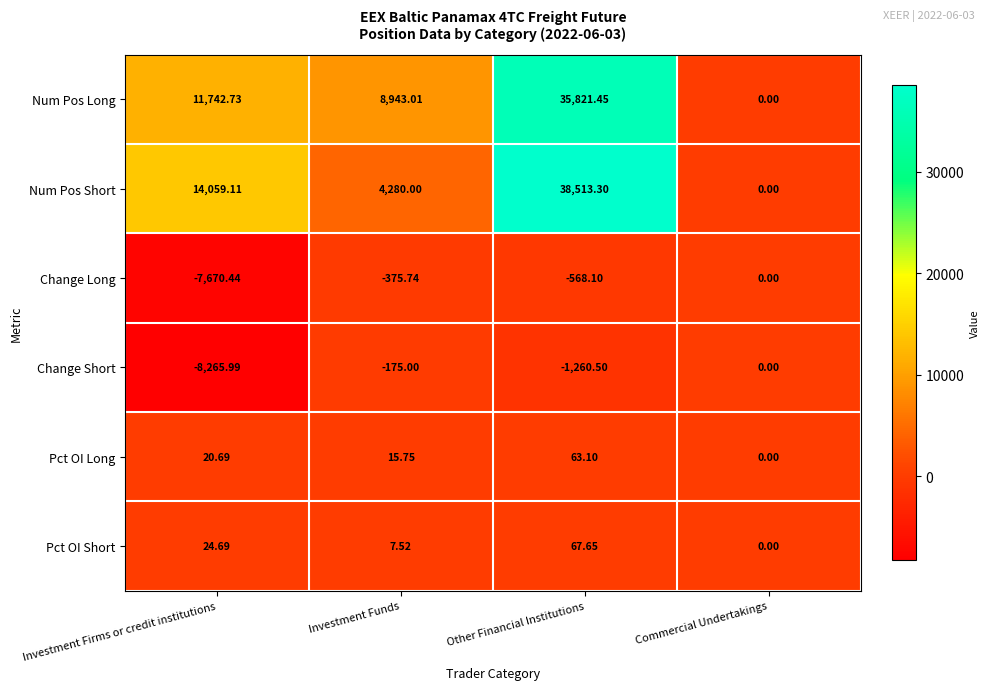

Which series changed the most between Other Financial Institutions and Commercial Undertakings?

Num Pos Short